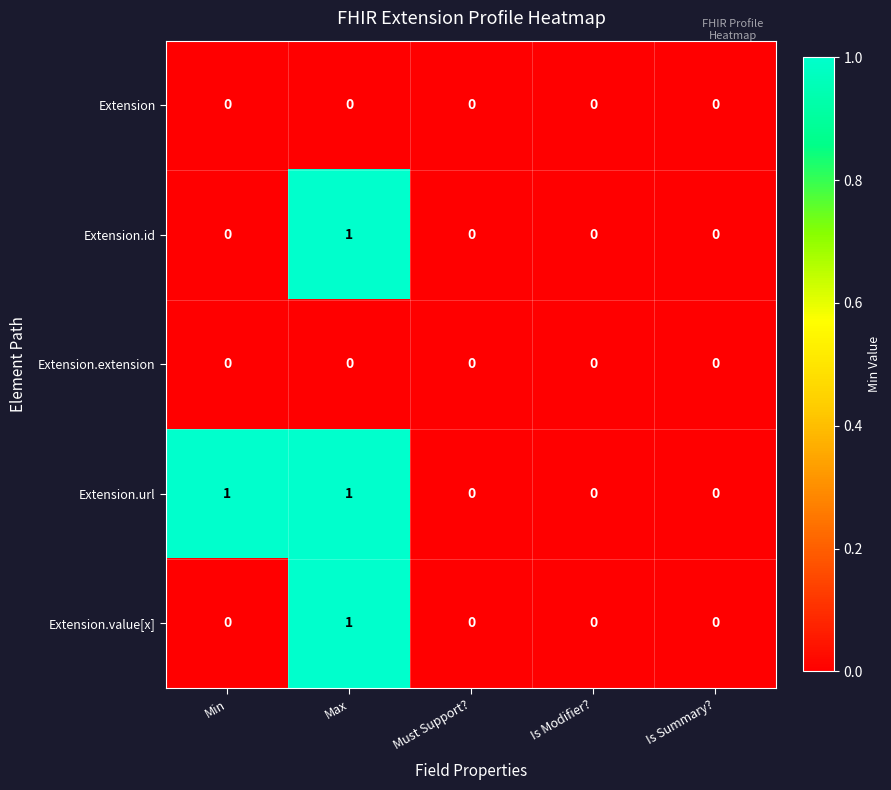

Reading right to left, transcribe all the data shown in this chart.

Extension: Is Summary?=0	Is Modifier?=0	Must Support?=0	Max=0	Min=0
Extension.id: Is Summary?=0	Is Modifier?=0	Must Support?=0	Max=1	Min=0
Extension.extension: Is Summary?=0	Is Modifier?=0	Must Support?=0	Max=0	Min=0
Extension.url: Is Summary?=0	Is Modifier?=0	Must Support?=0	Max=1	Min=1
Extension.value[x]: Is Summary?=0	Is Modifier?=0	Must Support?=0	Max=1	Min=0